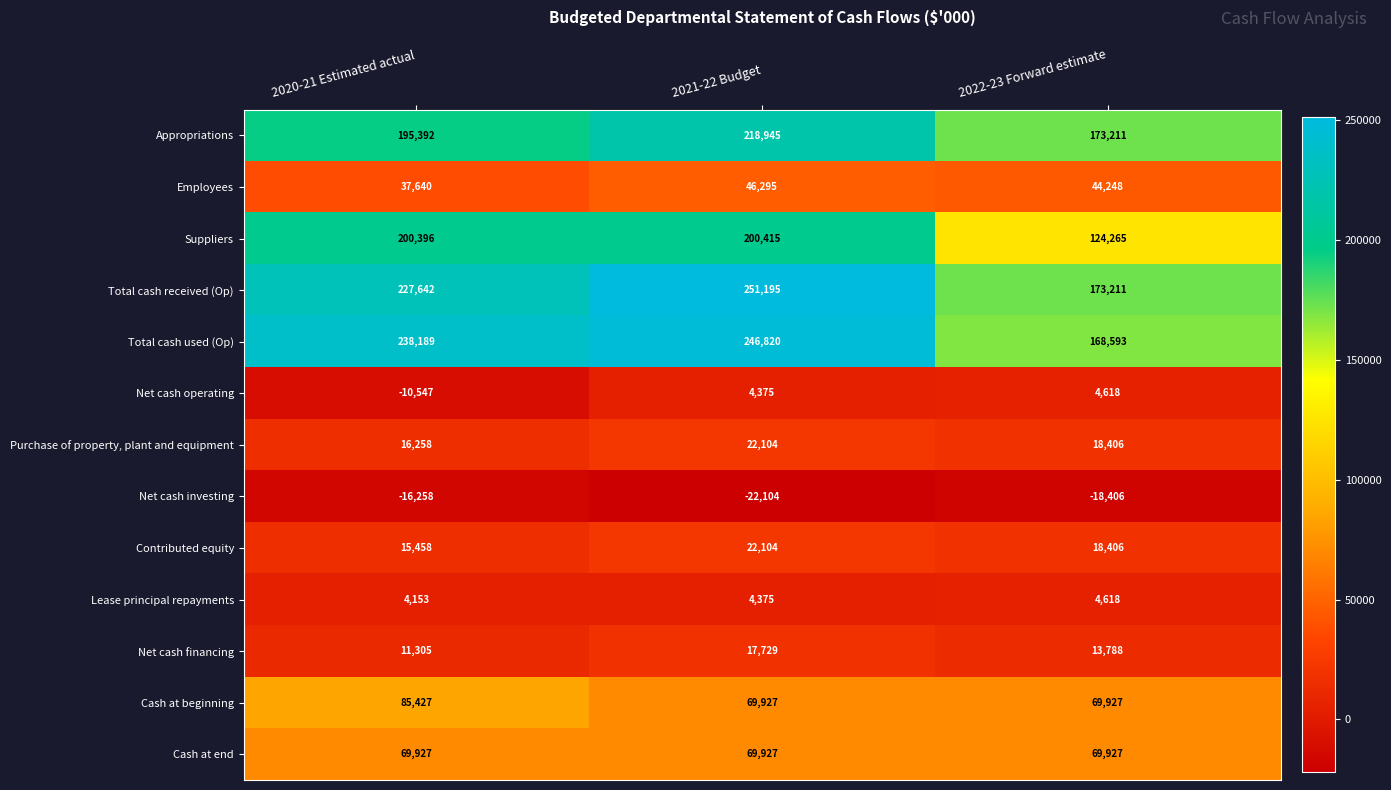

The value of Appropriations at 2022-23 Forward estimate is 279716. True or false?

False